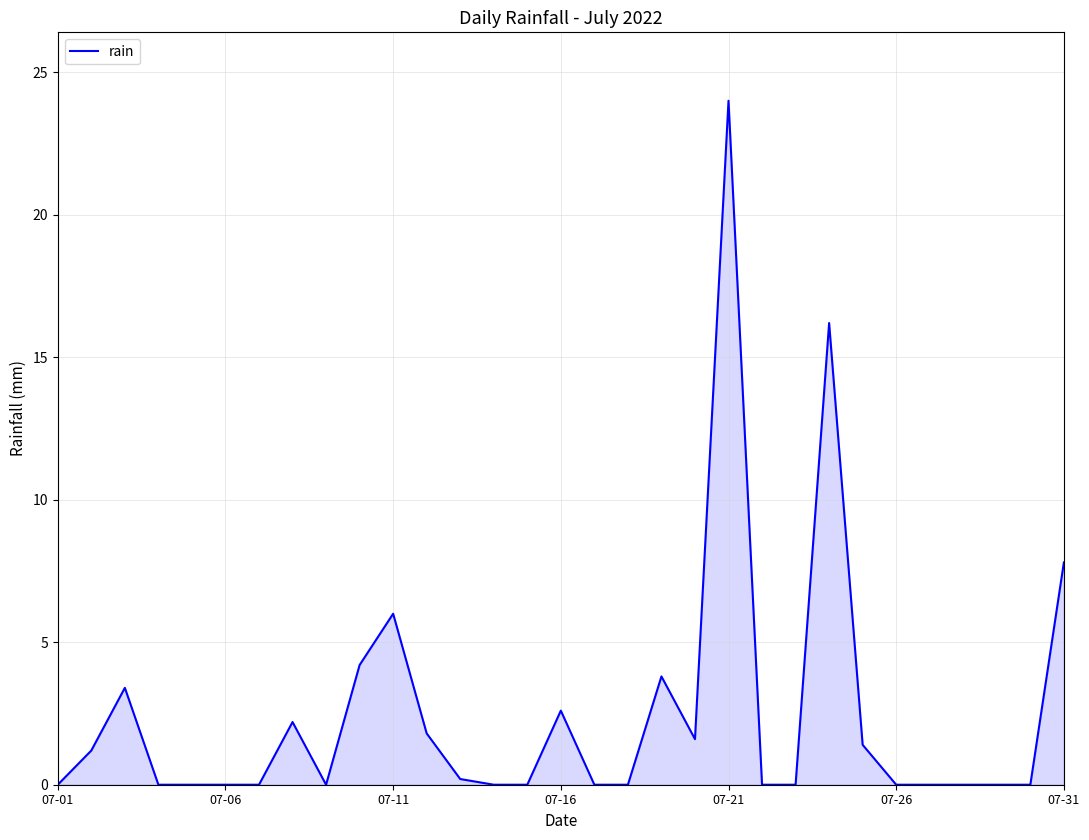

What is the maximum value shown in the chart?

24.0